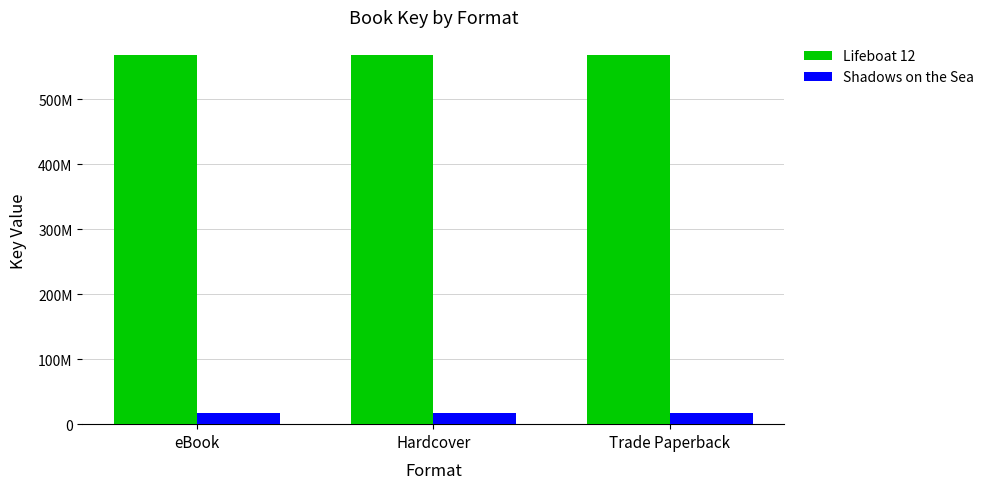

At how many categories does at least one series exceed 398424554?

3